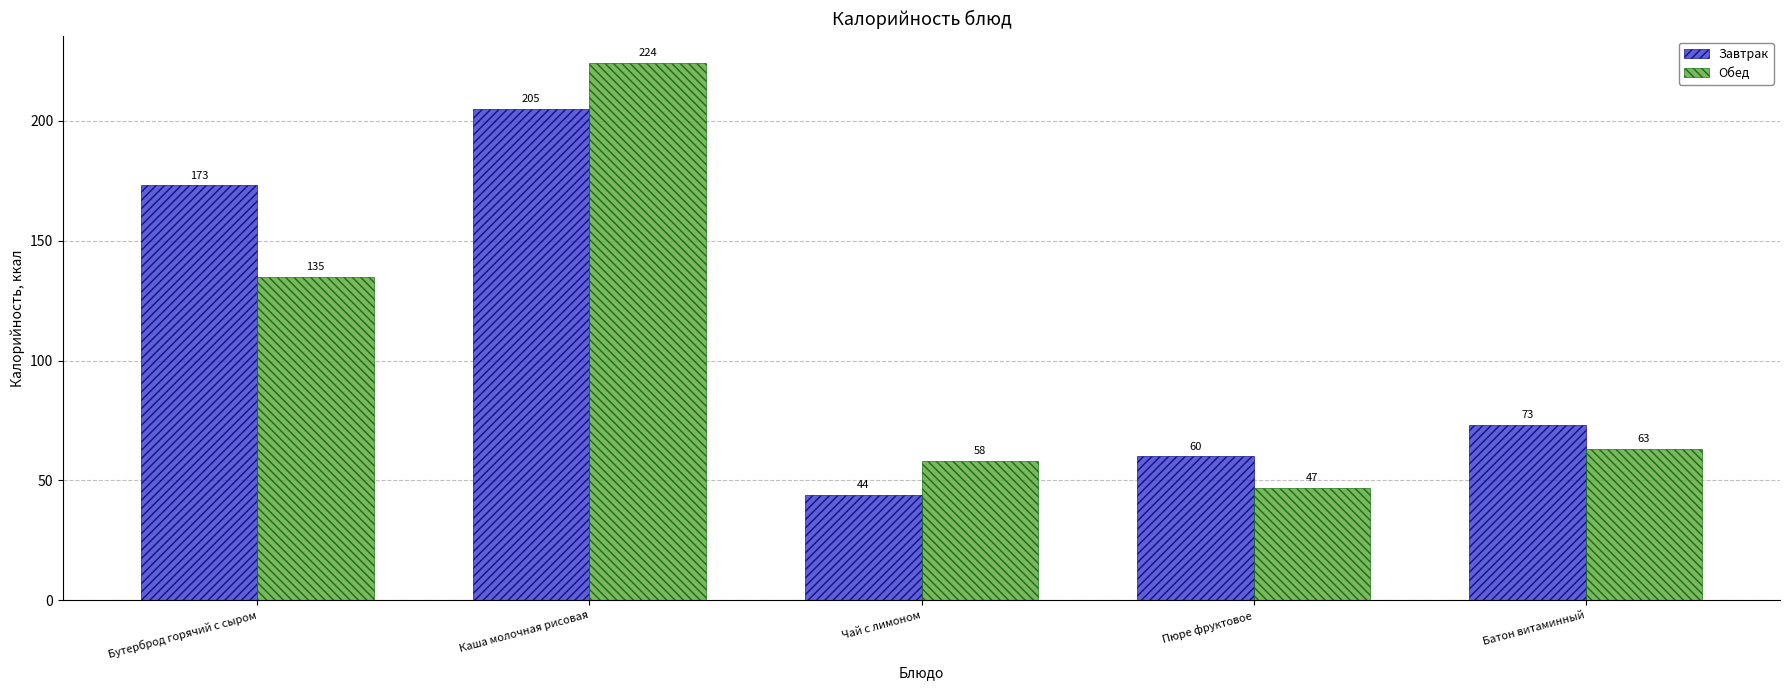

How many categories are shown in the chart?

5